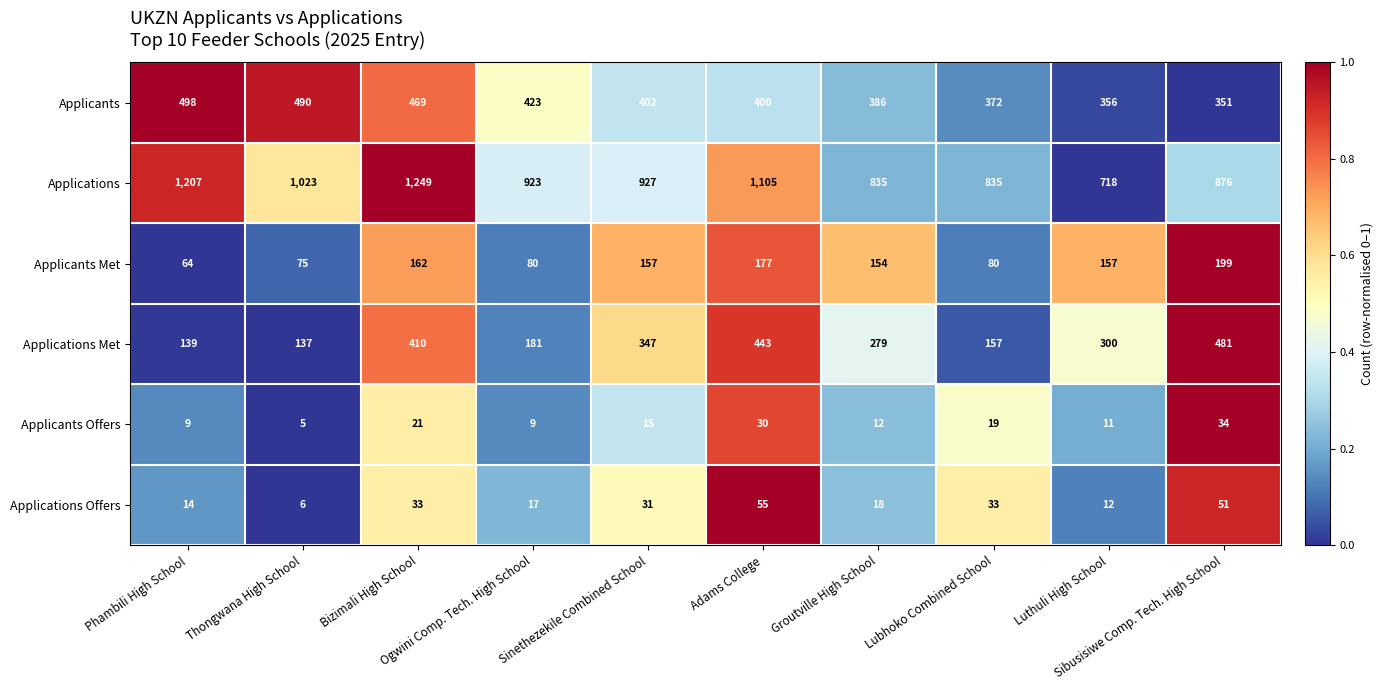

What is the maximum value for Applications?

1249